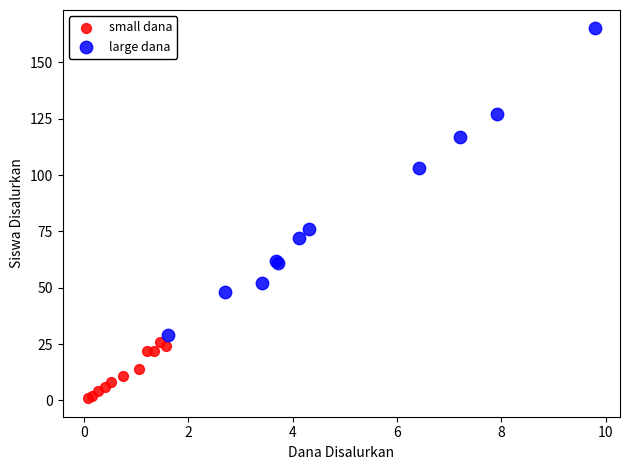

Which series contains the lowest Y value?

small dana